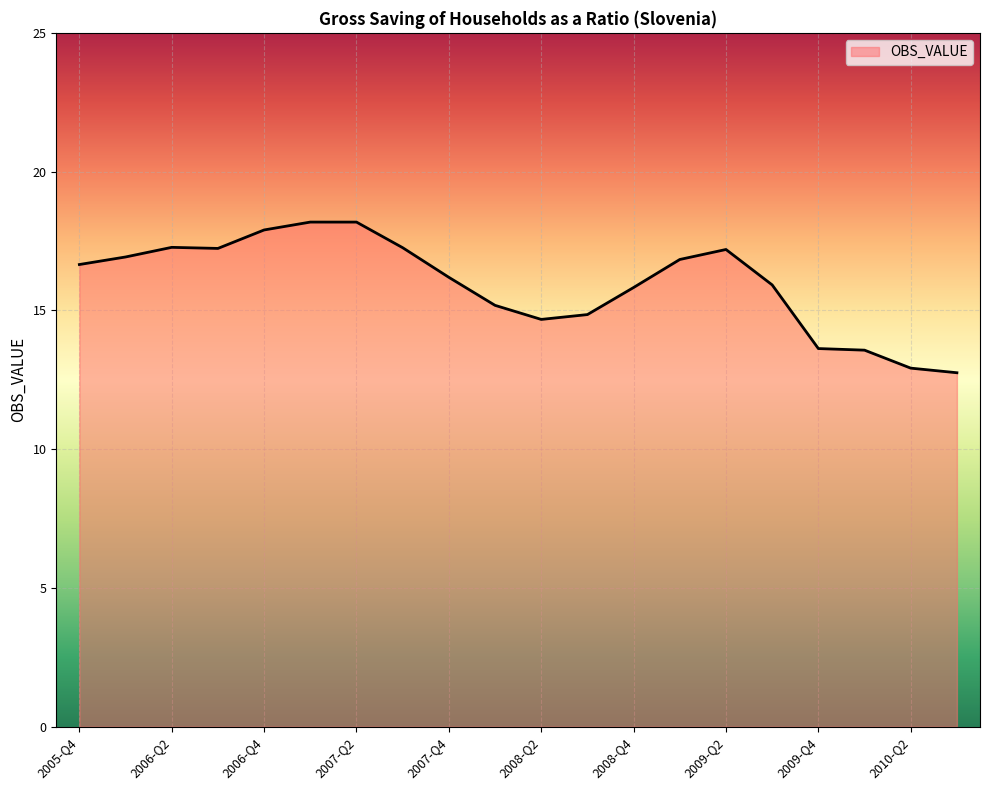

What is the minimum value shown in the chart?

12.8